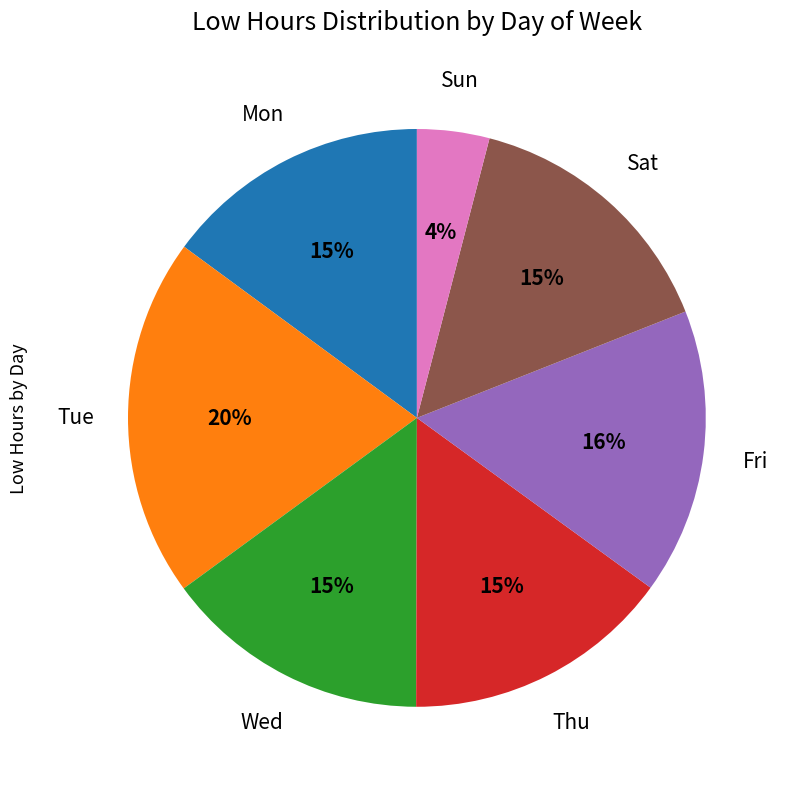

Which slice is the smallest?

Sun